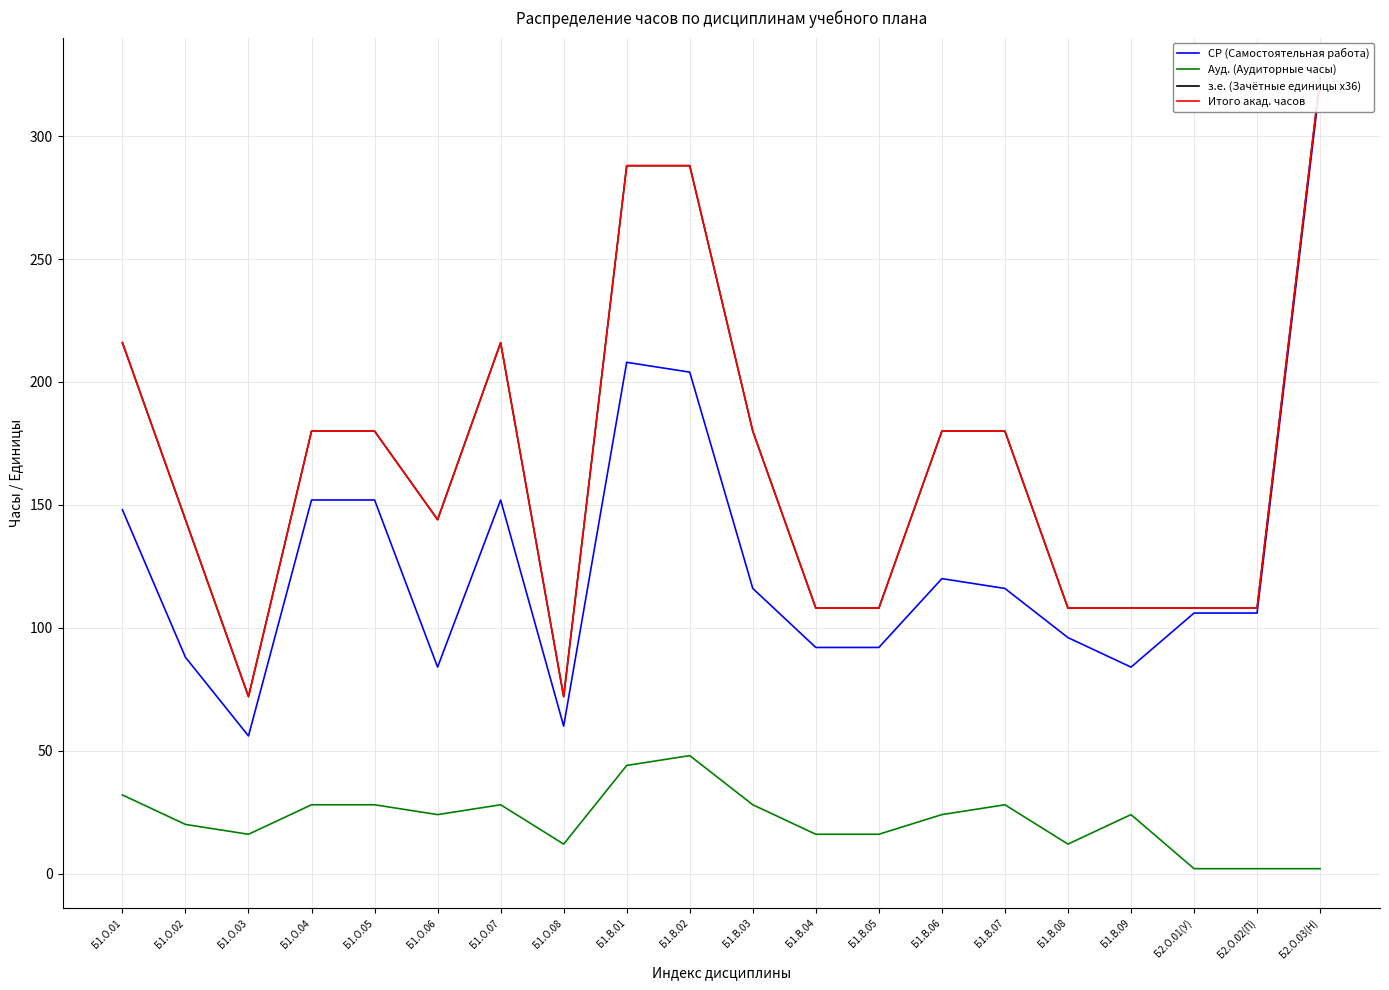

Is it true that з.е. (Зачётные единицы x36) equals 144 at Б1.О.02?

True